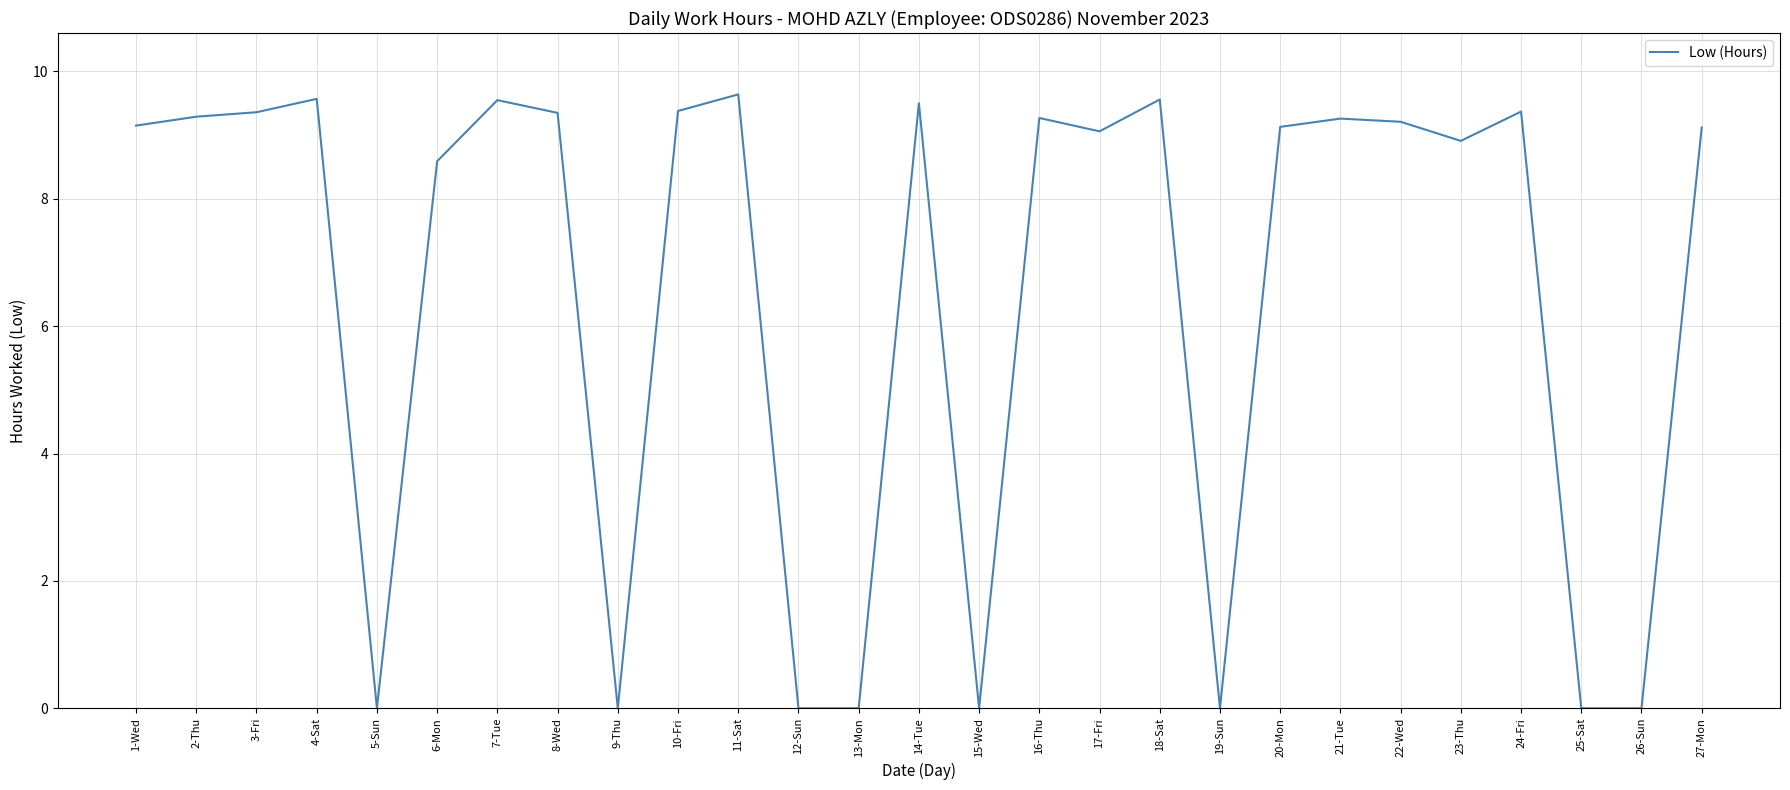

What is the change in value from 6-Mon to 15-Wed?

-8.6